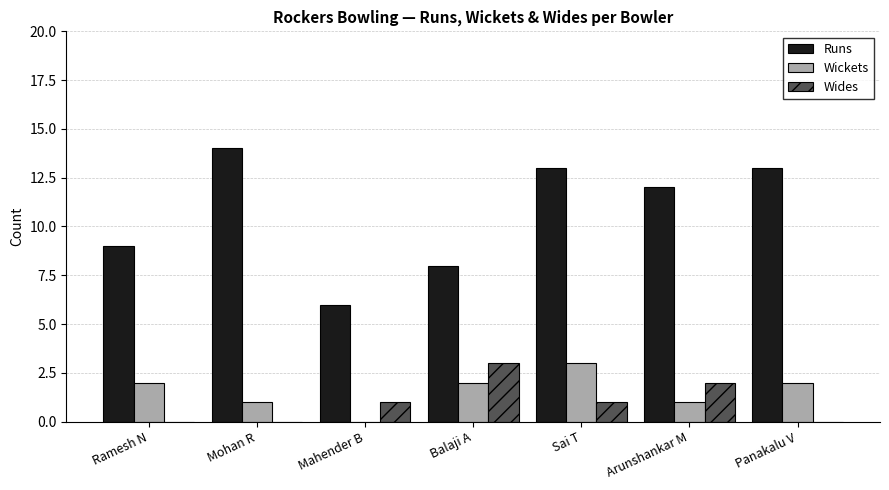

Between Ramesh N and Sai T, which series saw the biggest shift?

Runs